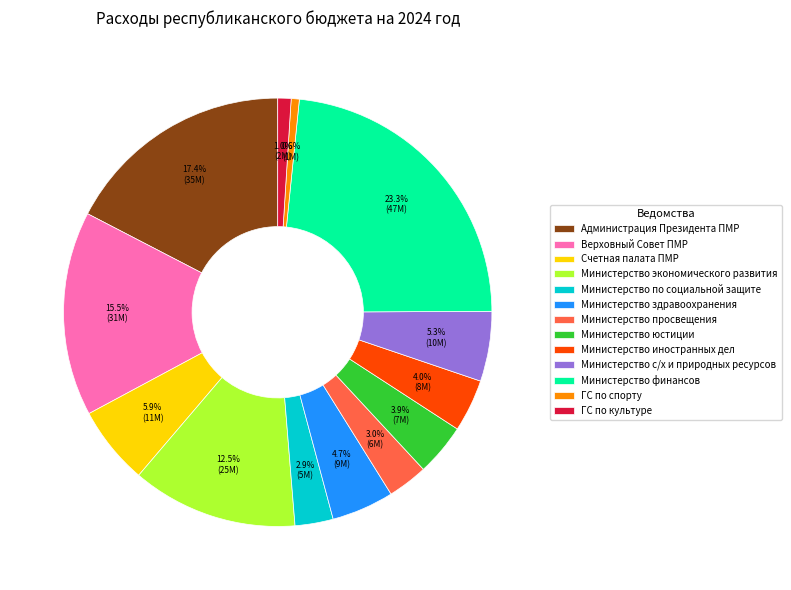

What is the largest slice in the pie chart?

Министерство финансов